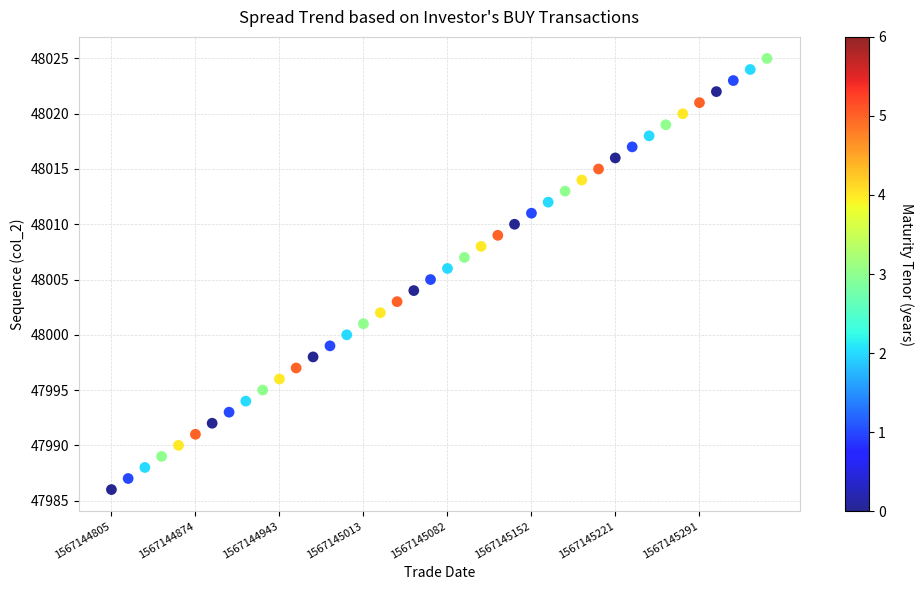

What is the range of Y values (max minus min)?

39